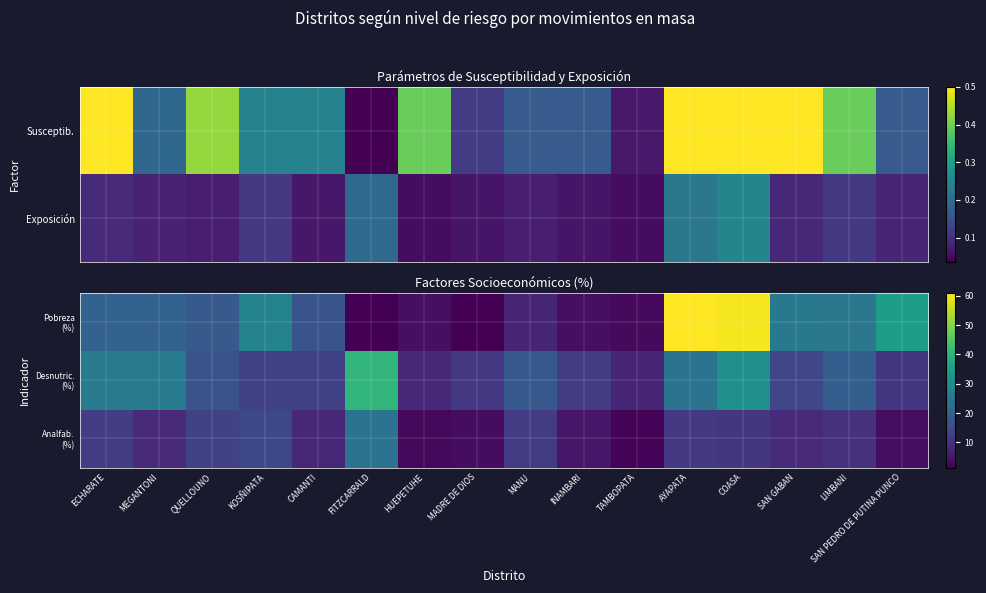

What is the difference between the maximum and second lowest values in the Pobreza (%) series?

59.7